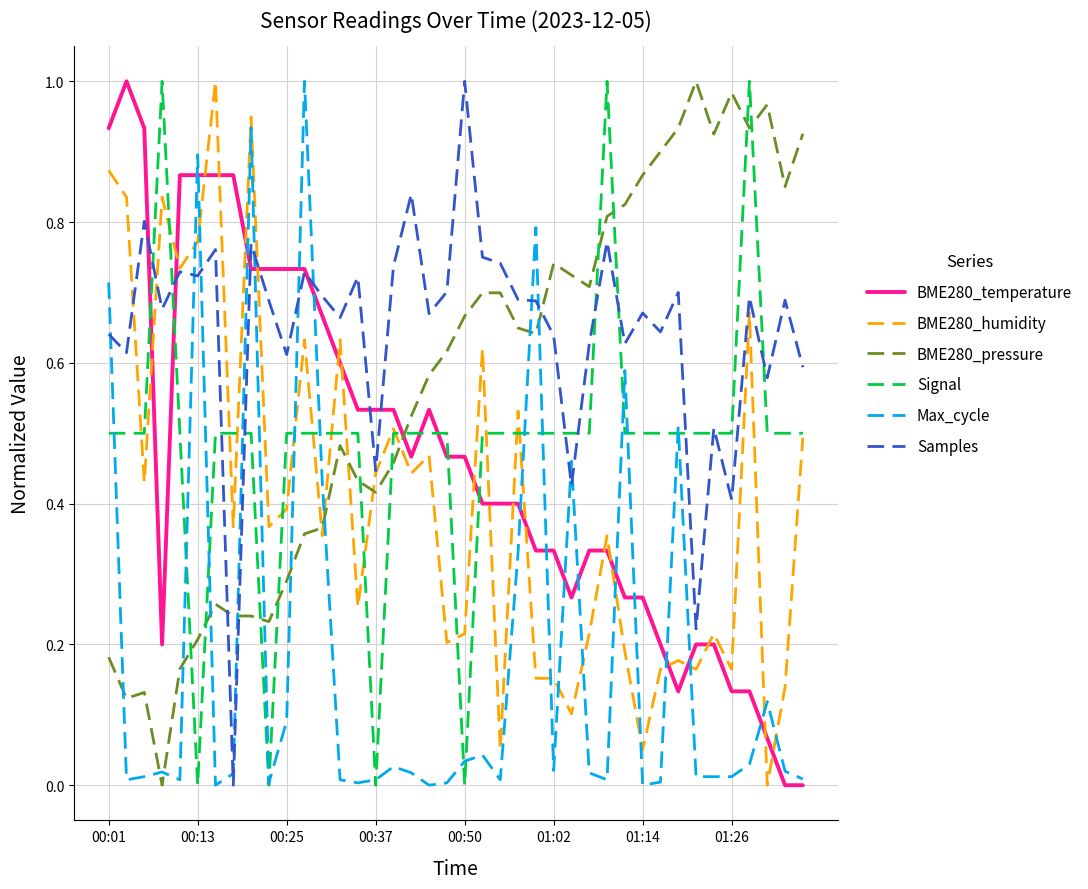

Which series has the largest total across all categories?

Samples